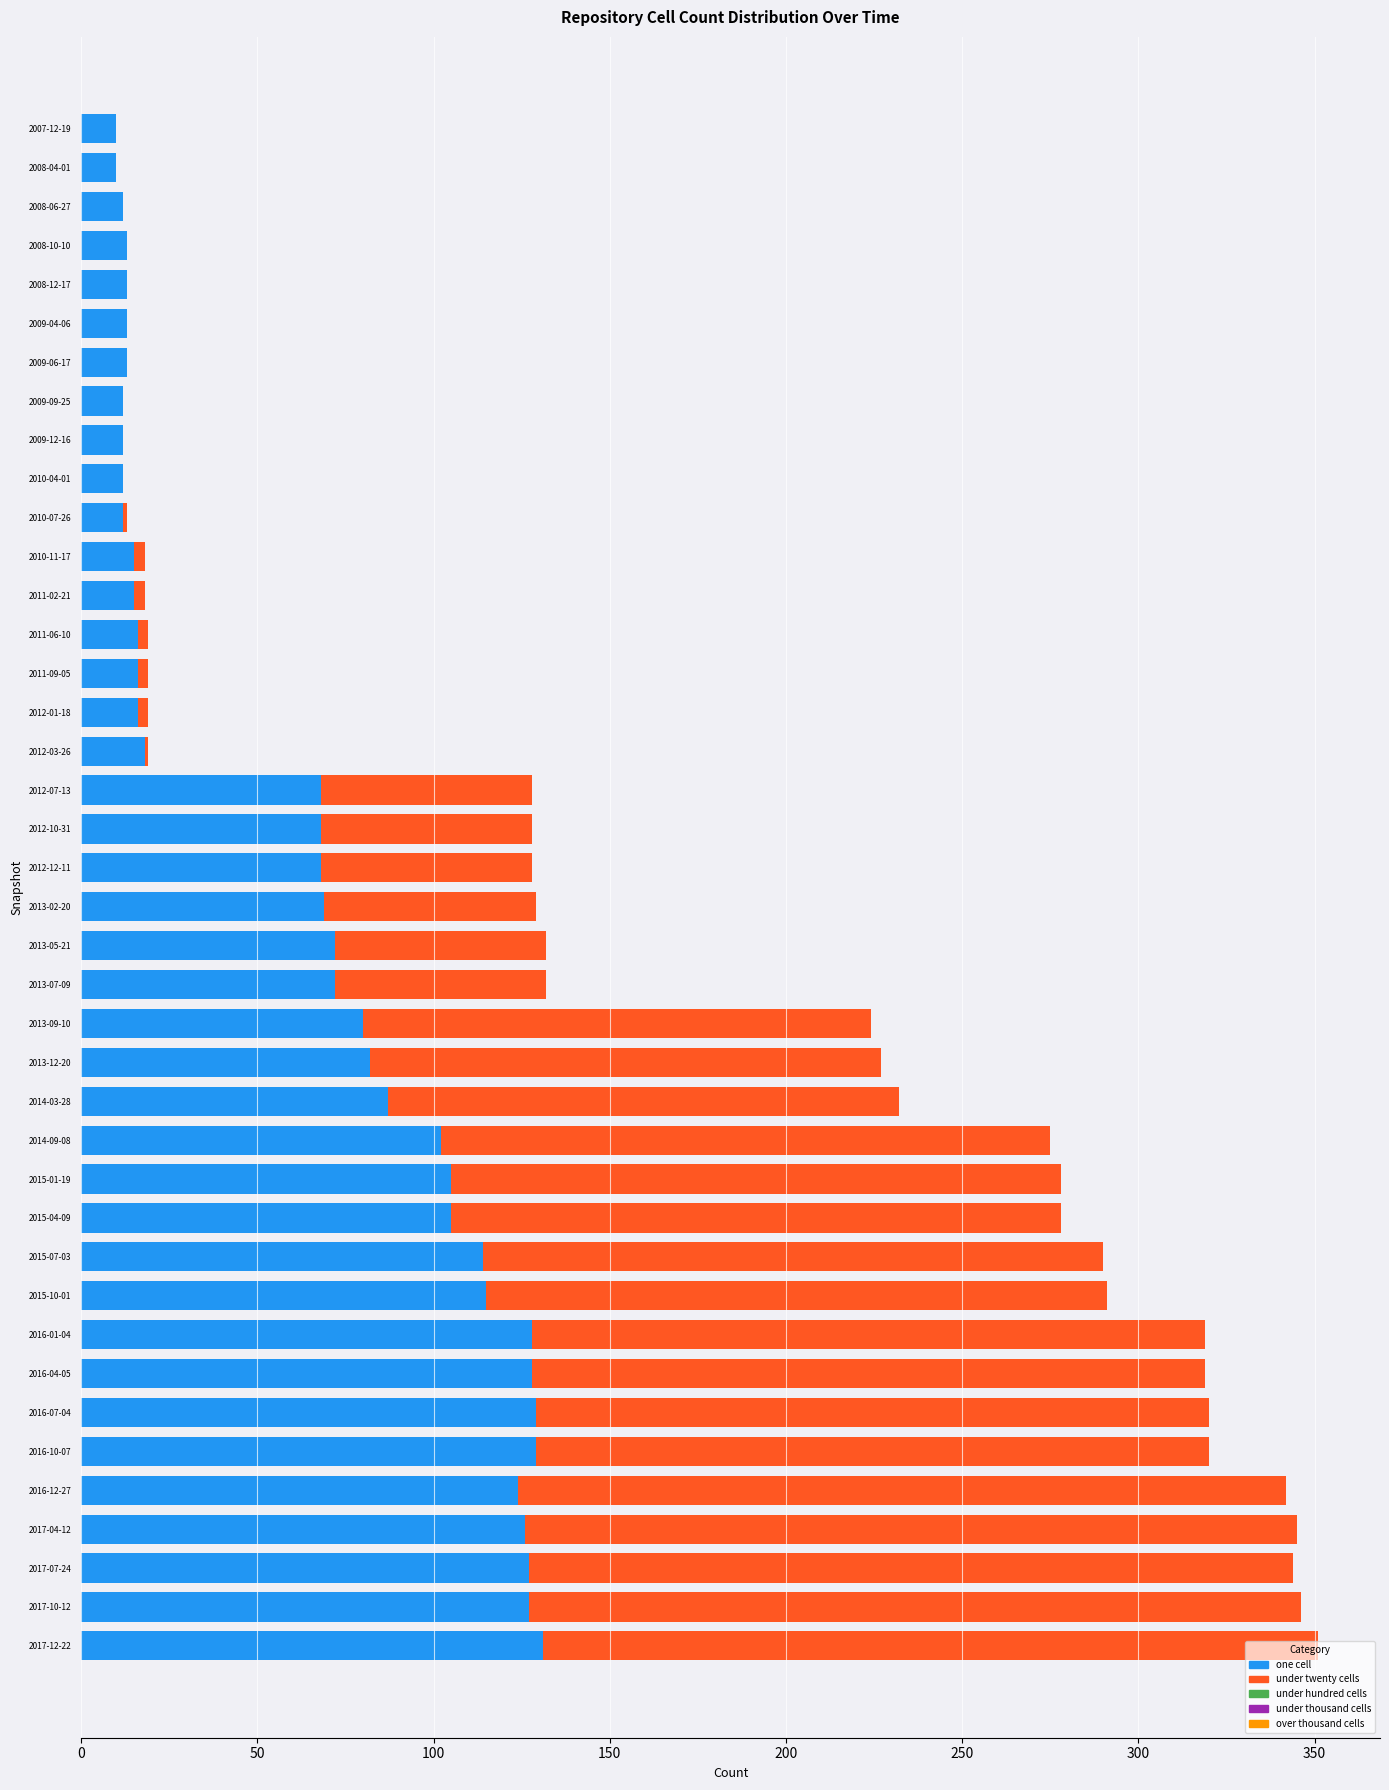

How many bars are there in total?

200